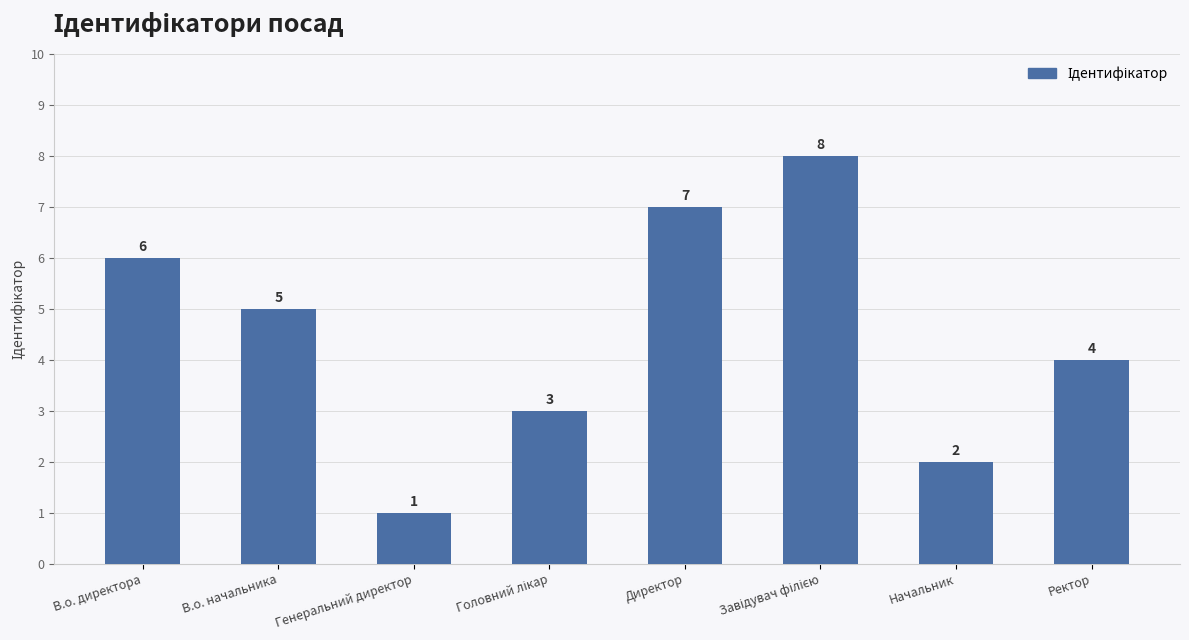

What is the sum of the values at Директор and Начальник?

9